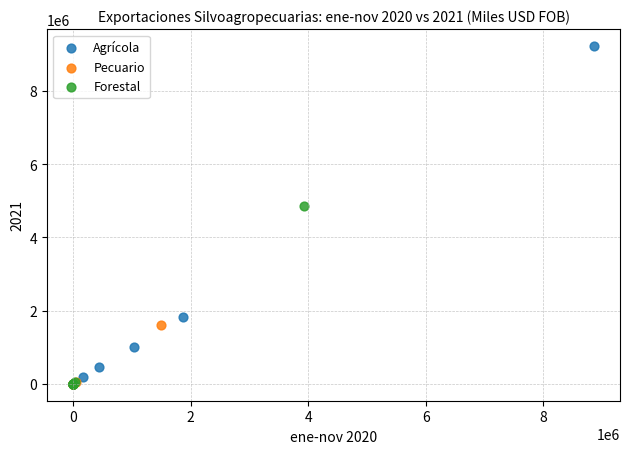

Which series has the widest spread of Y values?

Agrícola